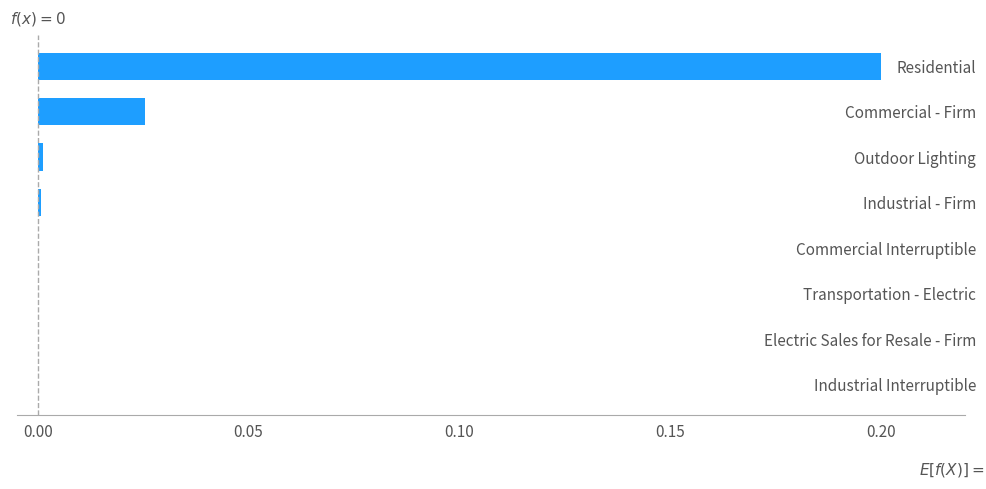

True or false: the data shows 0.0 at Commercial - Firm.

True